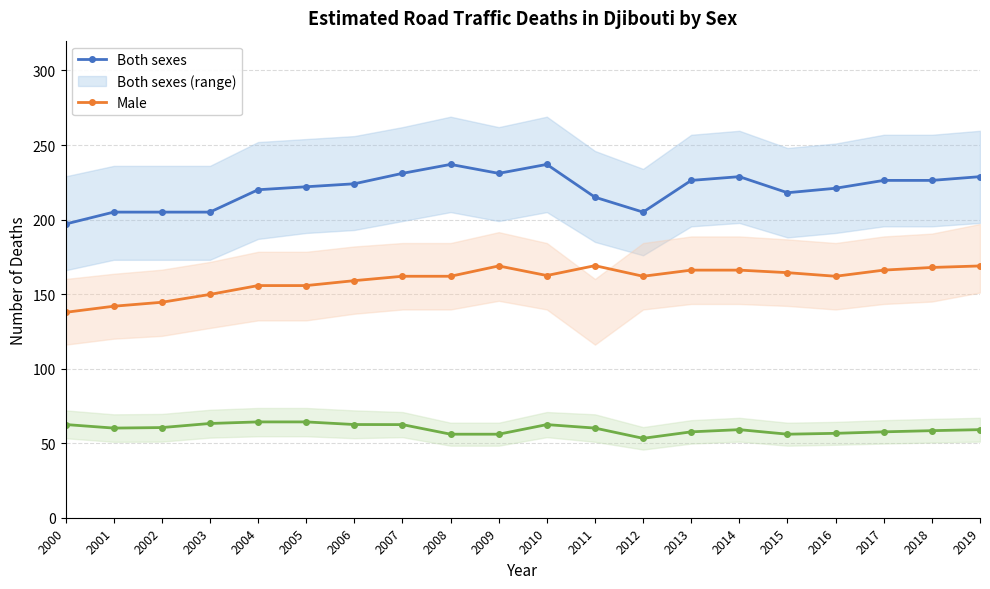

What value does the Female series have at 2016?

56.6